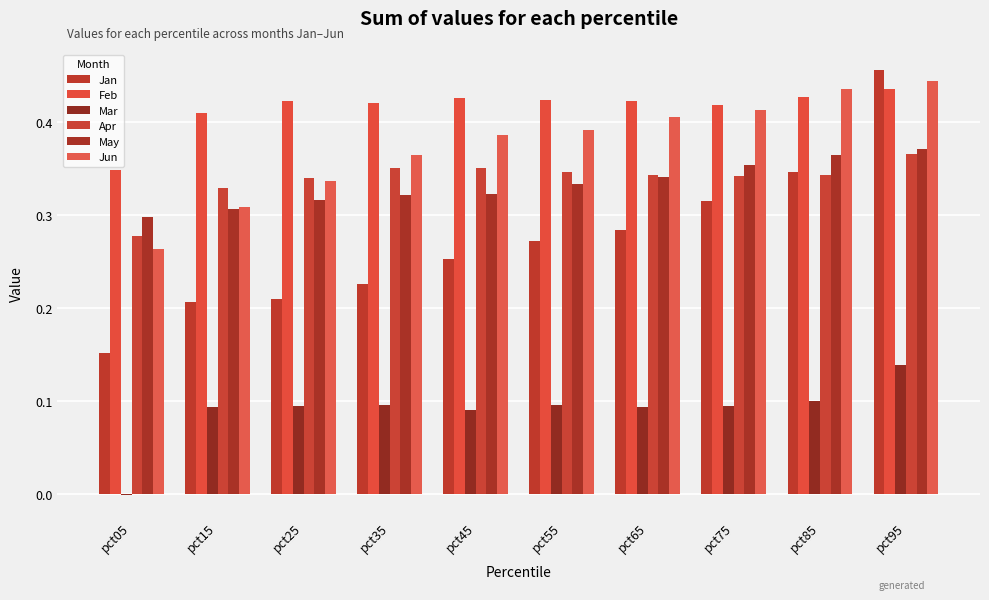

What is the value of the Mar bar at the 6th from the left?

0.1